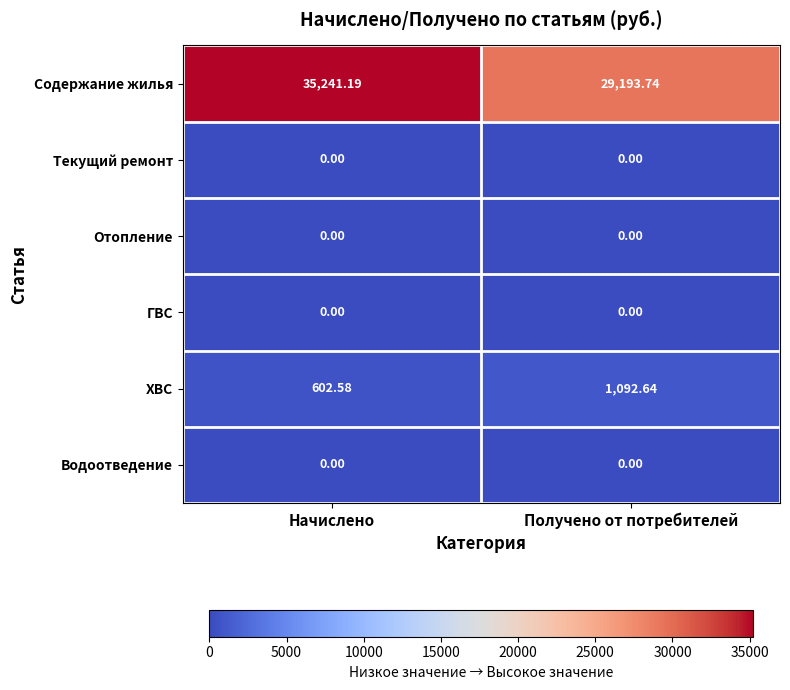

At which category is the sum across all series the highest?

Начислено